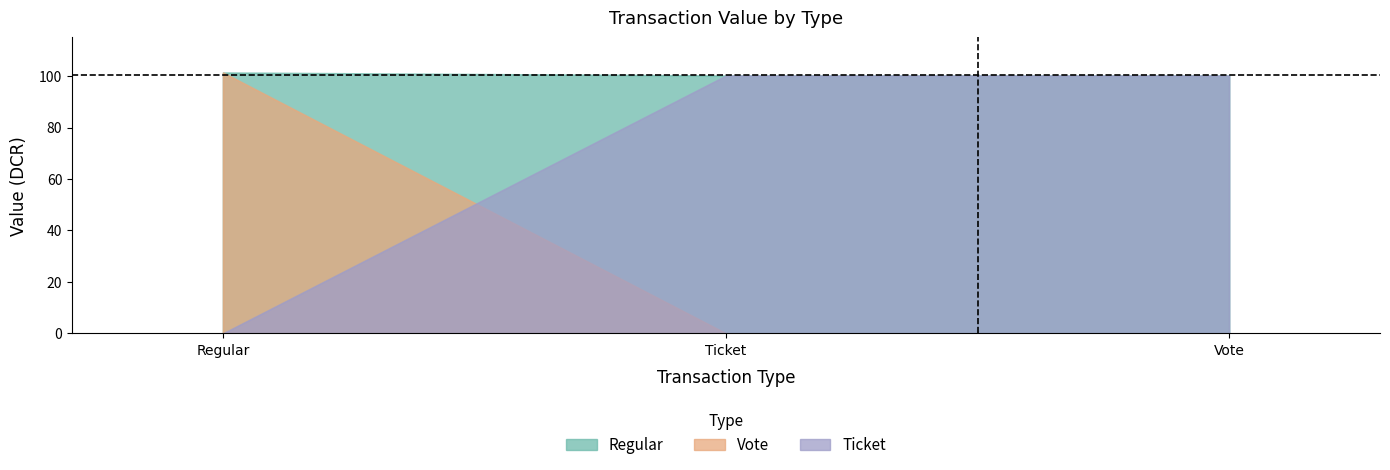

The value of Vote at Vote is -59.2. True or false?

False